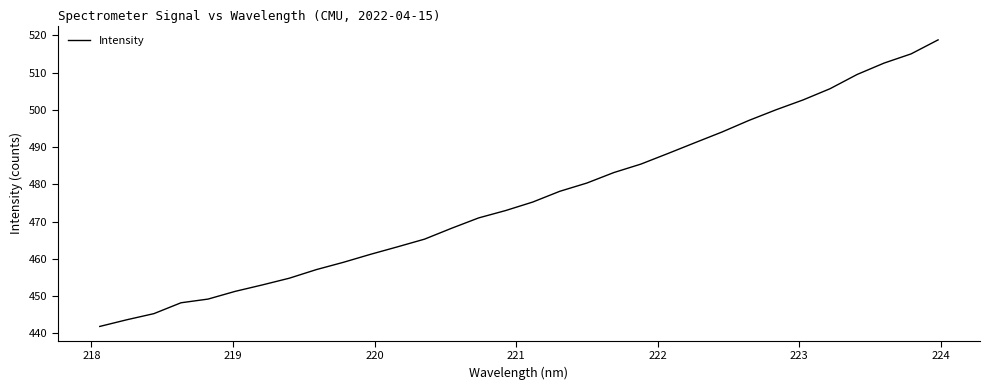

What is the difference between the maximum and minimum values?

76.9